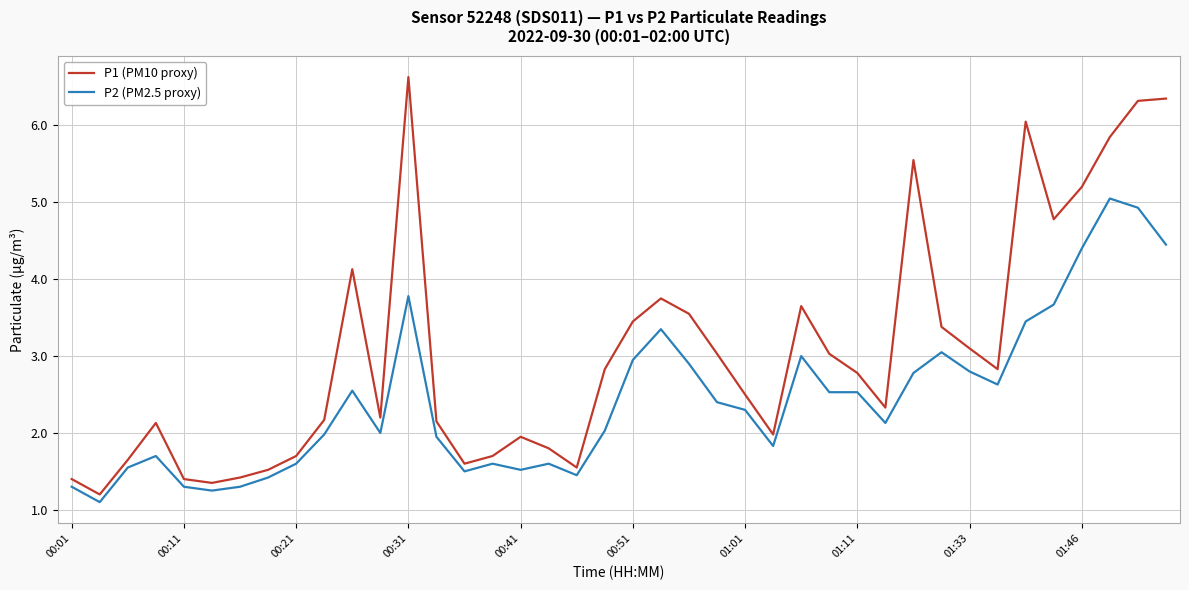

Rank the series by their average value, from highest to lowest.

P1 (PM10 proxy), P2 (PM2.5 proxy)